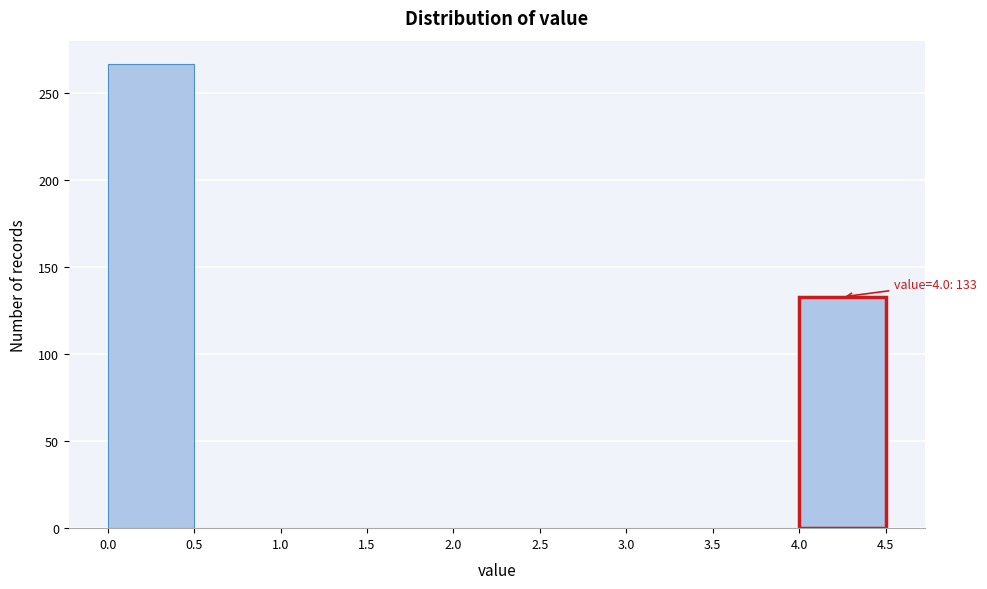

Over which range of the x-axis is the bar tallest?

0.0 to 0.5